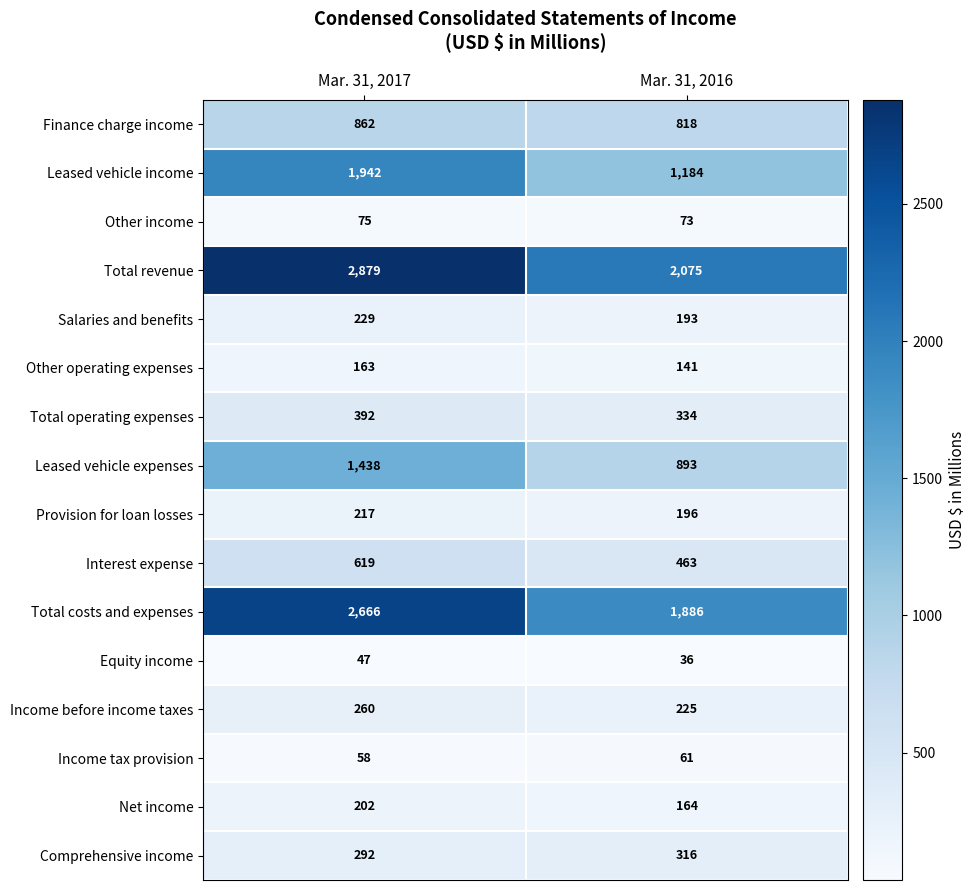

What is the difference between the highest and lowest values at Mar. 31, 2017?

2832